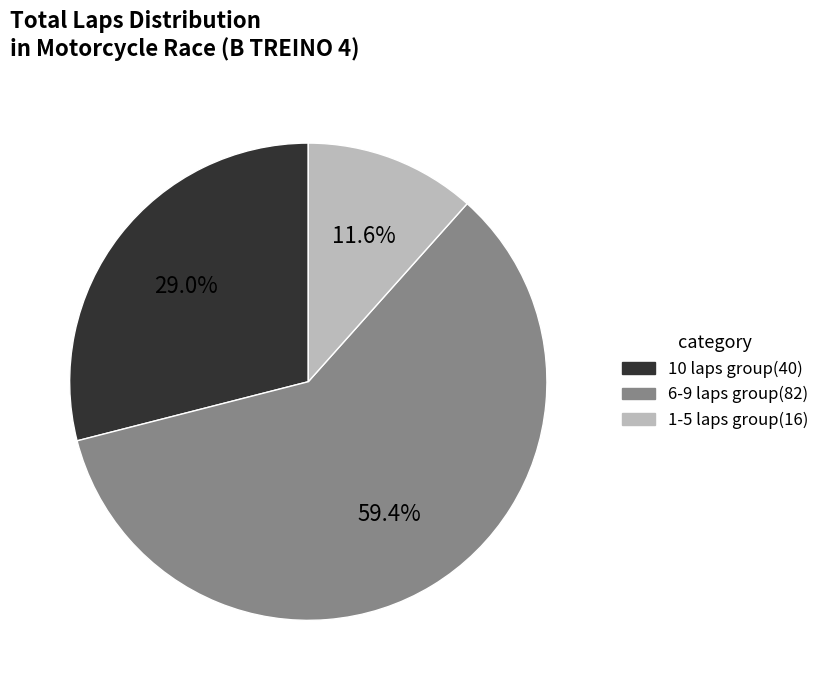

Count the number of slices in the pie.

3